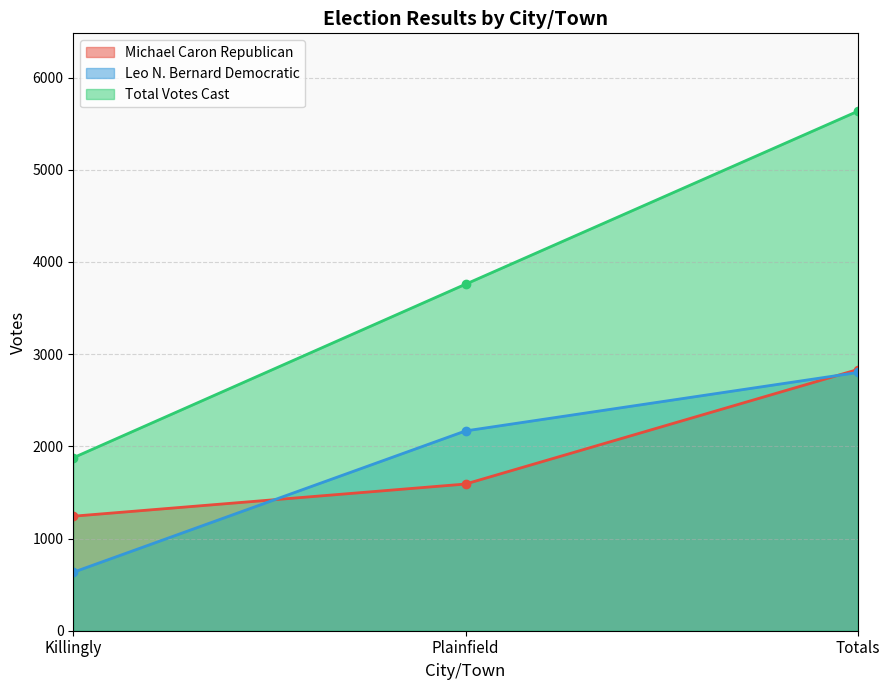

What is the label of the 3rd point from the left?

Totals